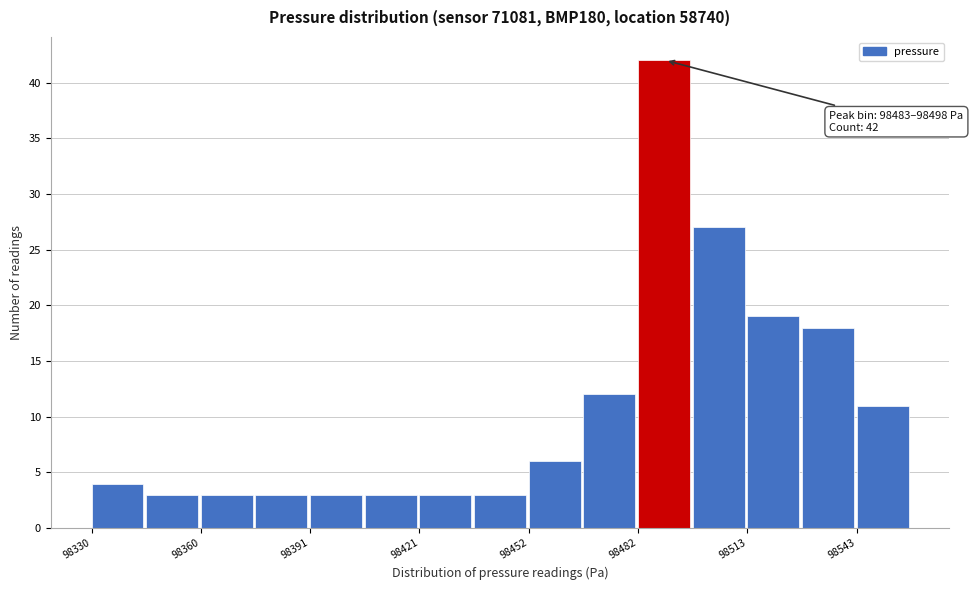

Around what value on the x-axis is the tallest bar? Give the approximate position of its centre, as read against the axis.

98490